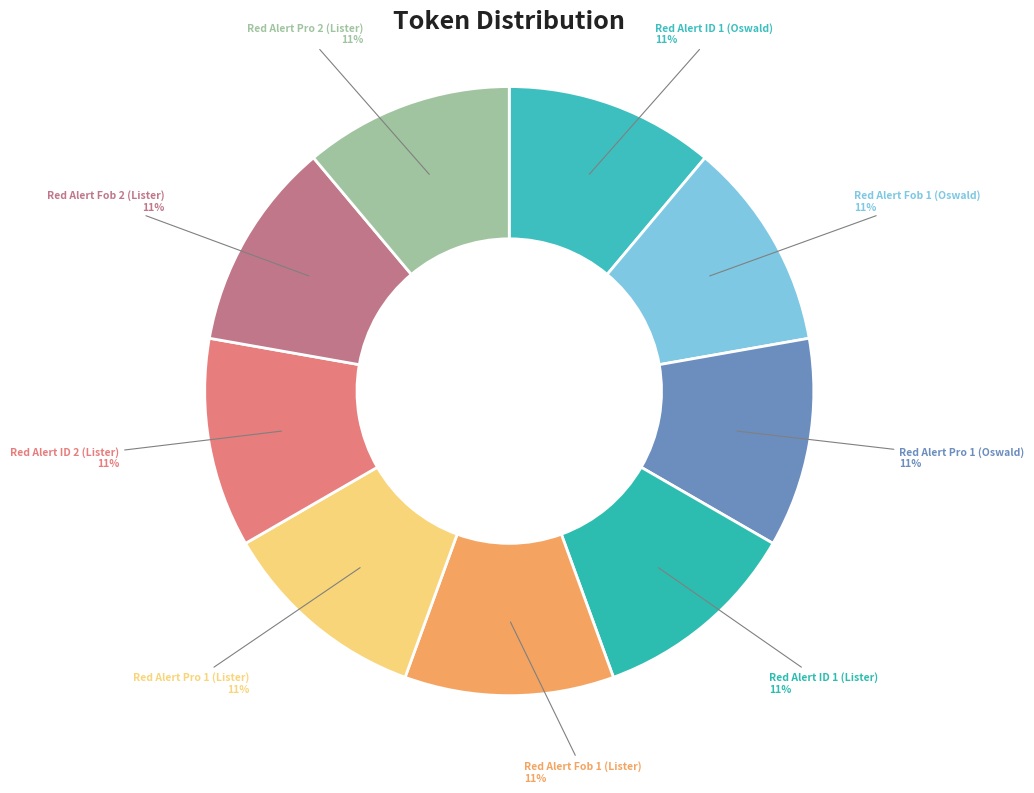

Which category has the biggest portion of the pie?

Red Alert Fob 1 (Oswald)